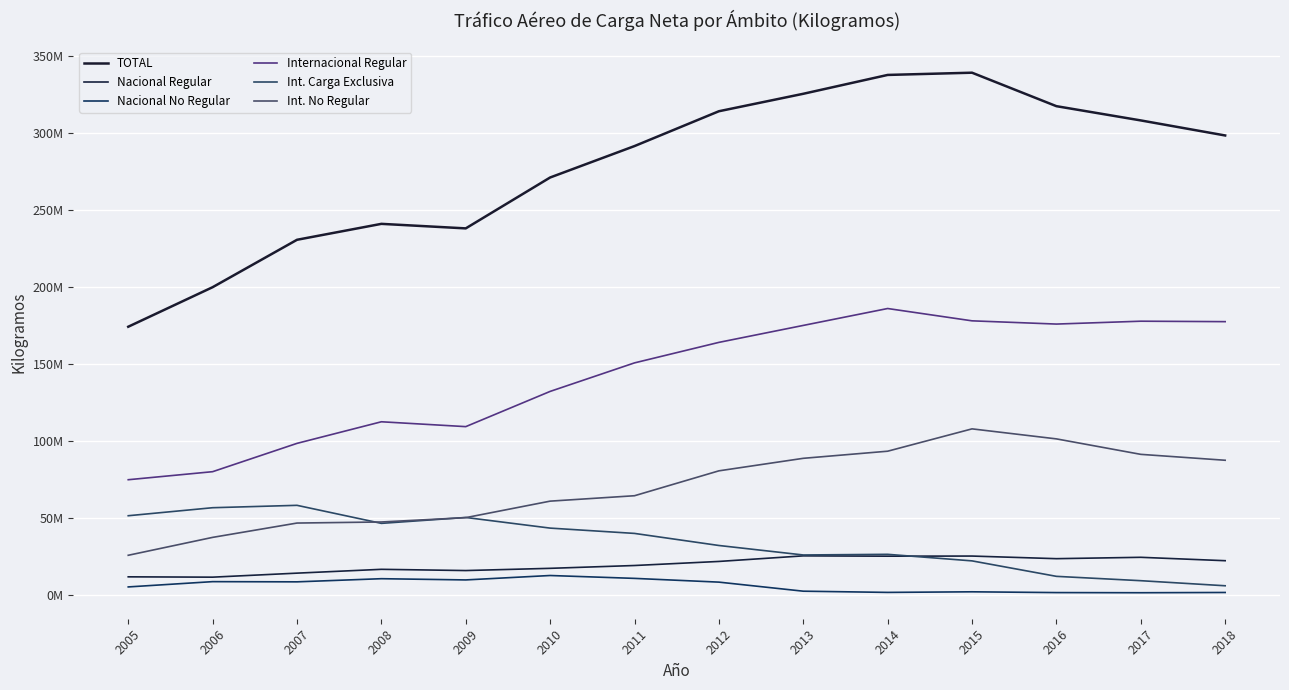

Is this an area chart (filled region under the line)?

No